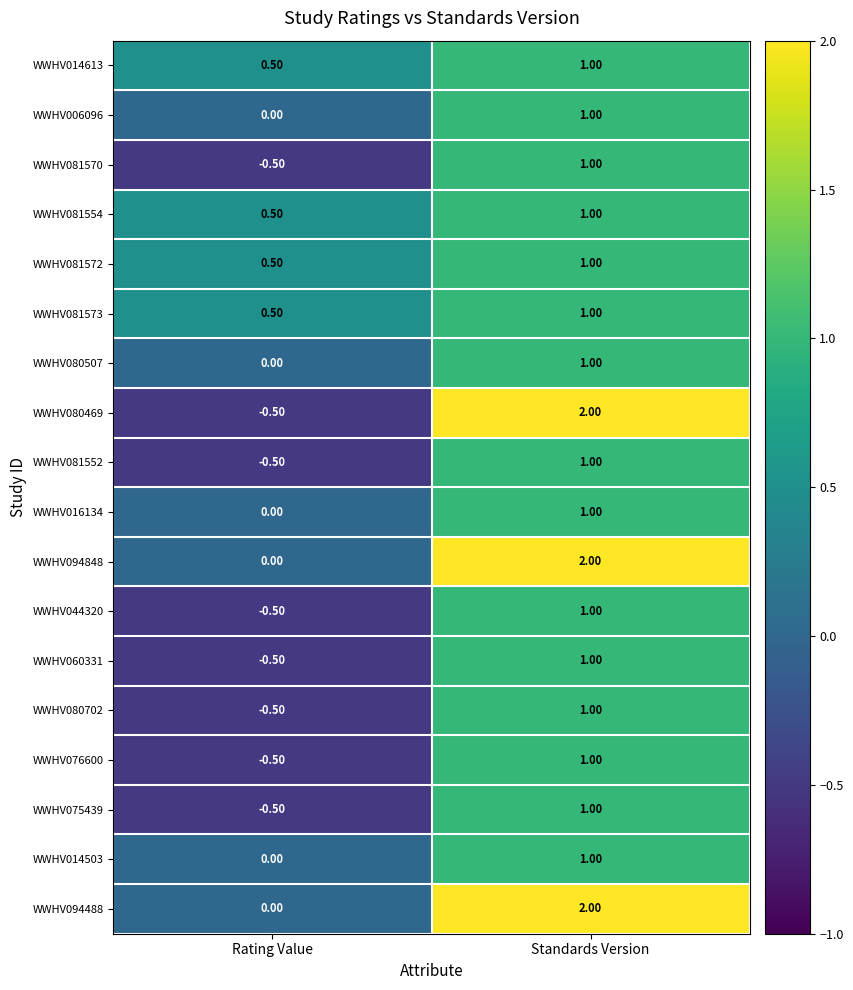

What is the sum of the WWHV094488 values at Rating Value and Standards Version?

2.0